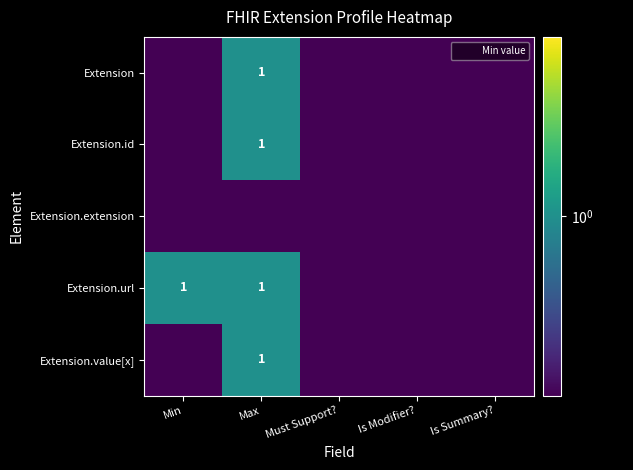

Which series has the largest range (max minus min)?

Extension